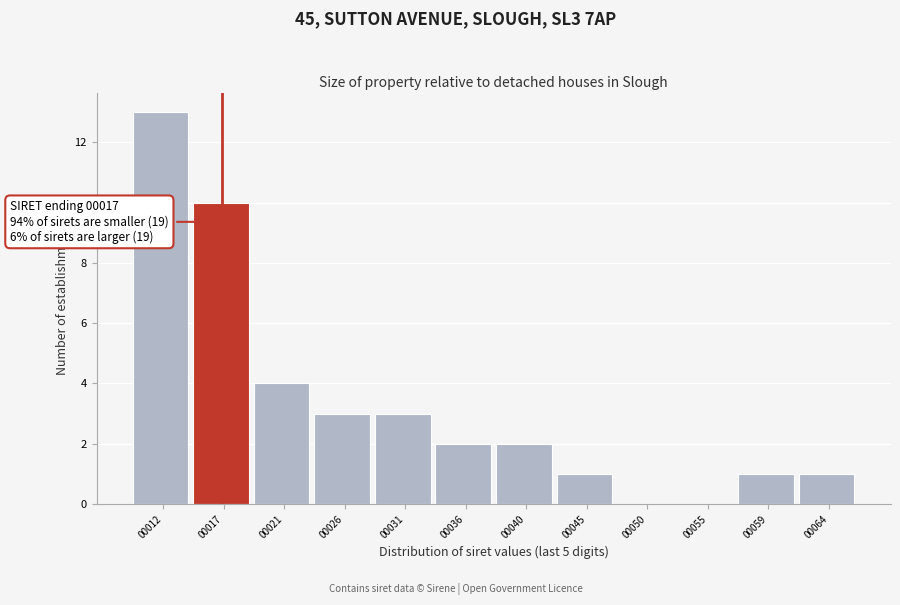

Reading left to right, extract all data points from this chart.

00012=13	00017=10	00021=4	00026=3	00031=3	00036=2	00040=2	00045=1	00050=0	00055=0	00059=1	00064=1